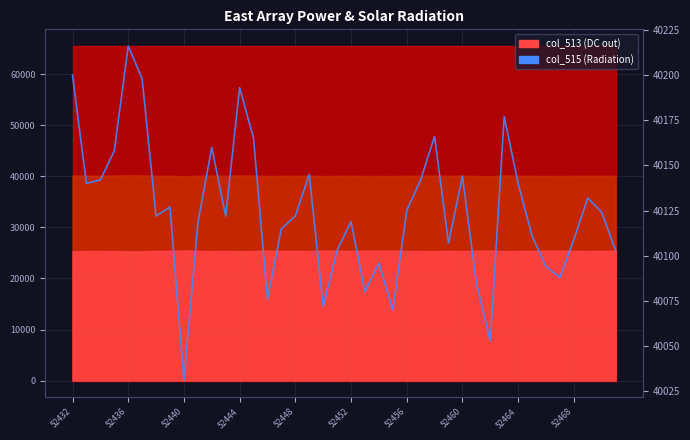

Which has a higher value, 52452 or 52432?

52432